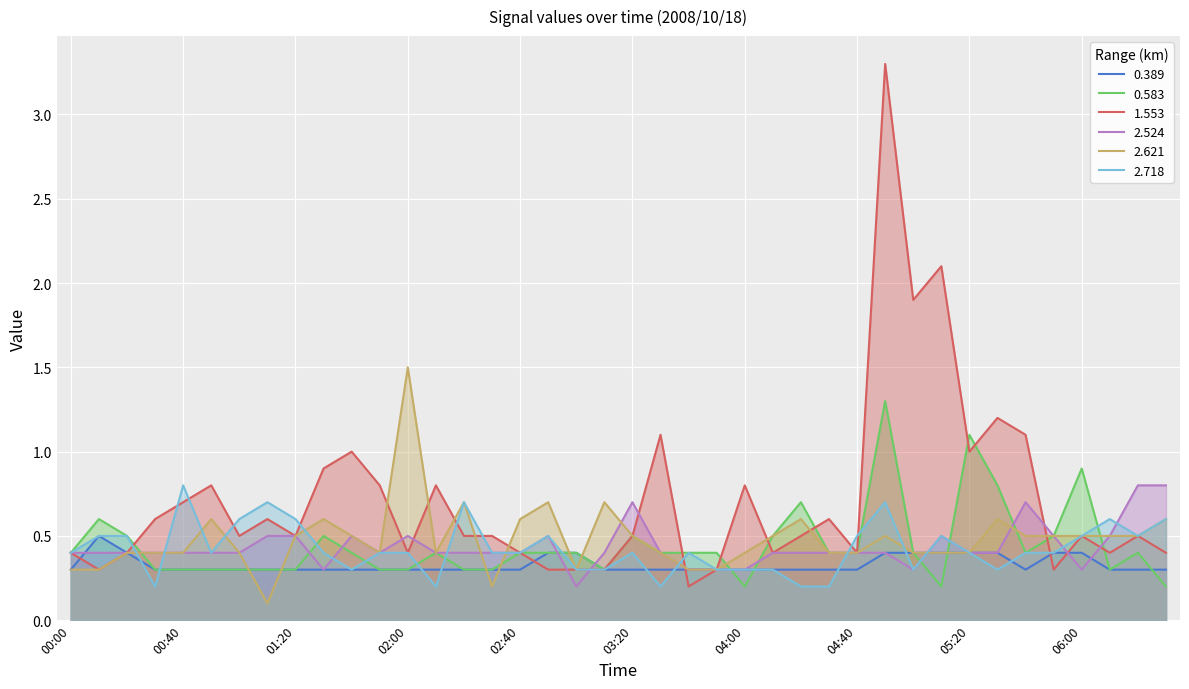

At which category does the chart reach its peak across all series?

29